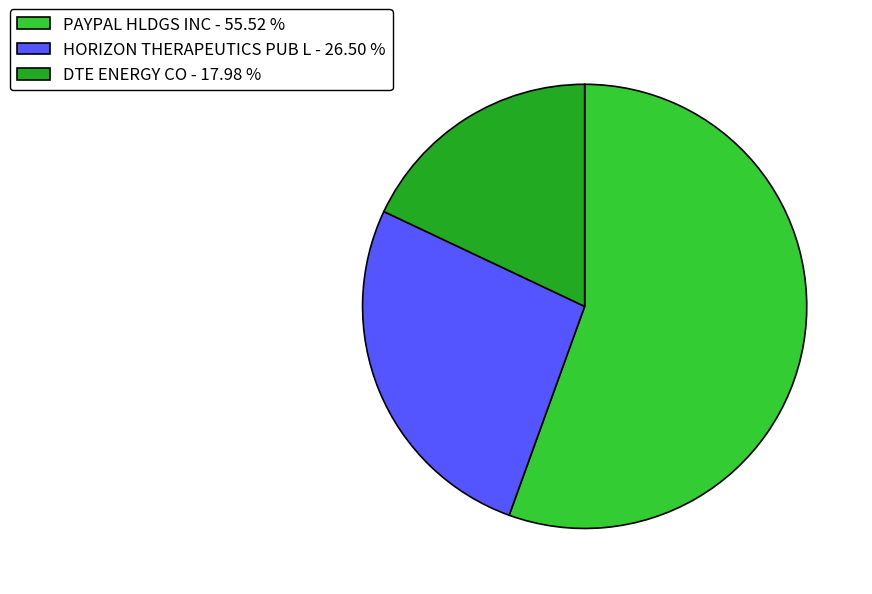

Does any single category account for the majority?

Yes